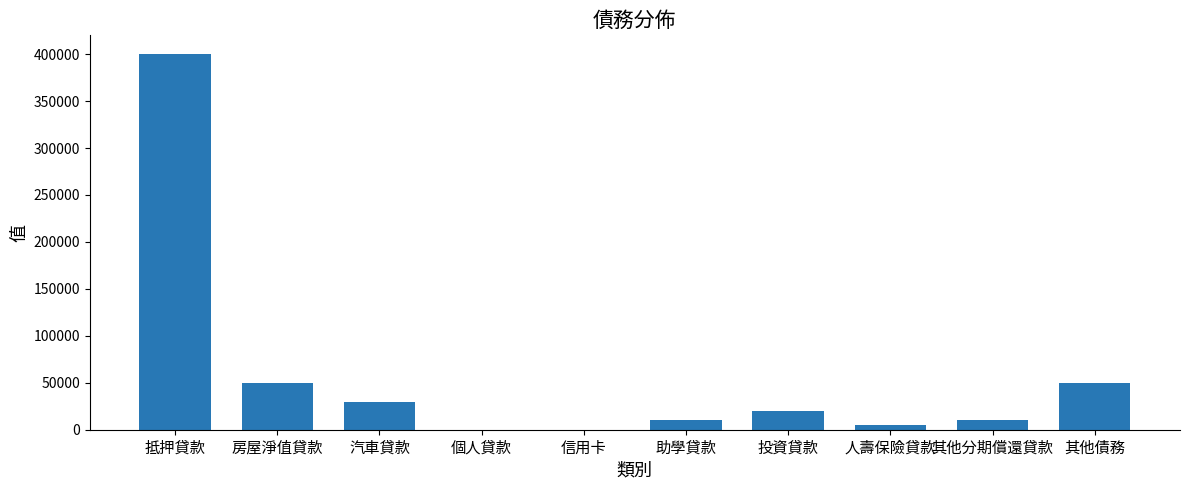

Reading left to right, transcribe all the data shown in this chart.

400000	50000	30000	0	0	10000	20000	5000	10000	50000